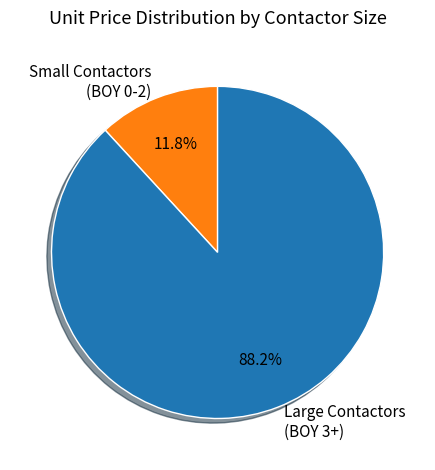

To the nearest percent, what is the average slice percentage?

50%